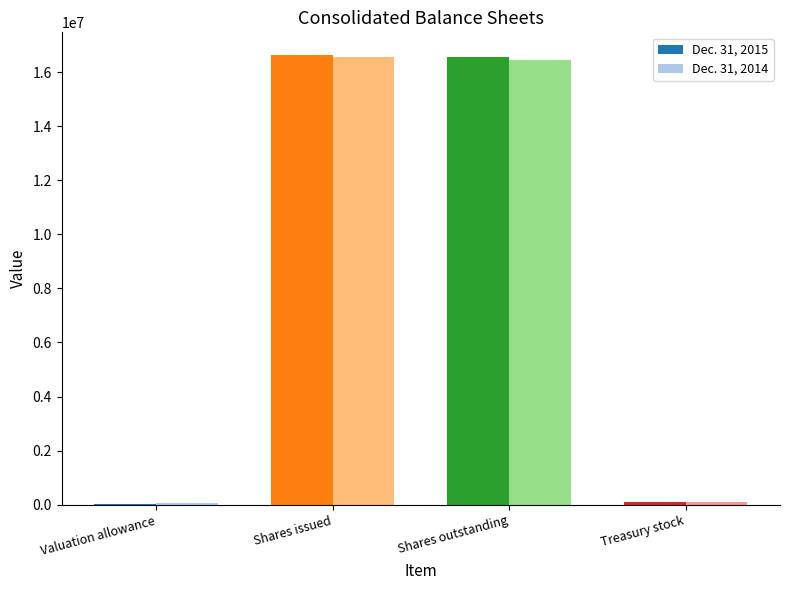

What is the sum of all Dec. 31, 2014 values?

33146910